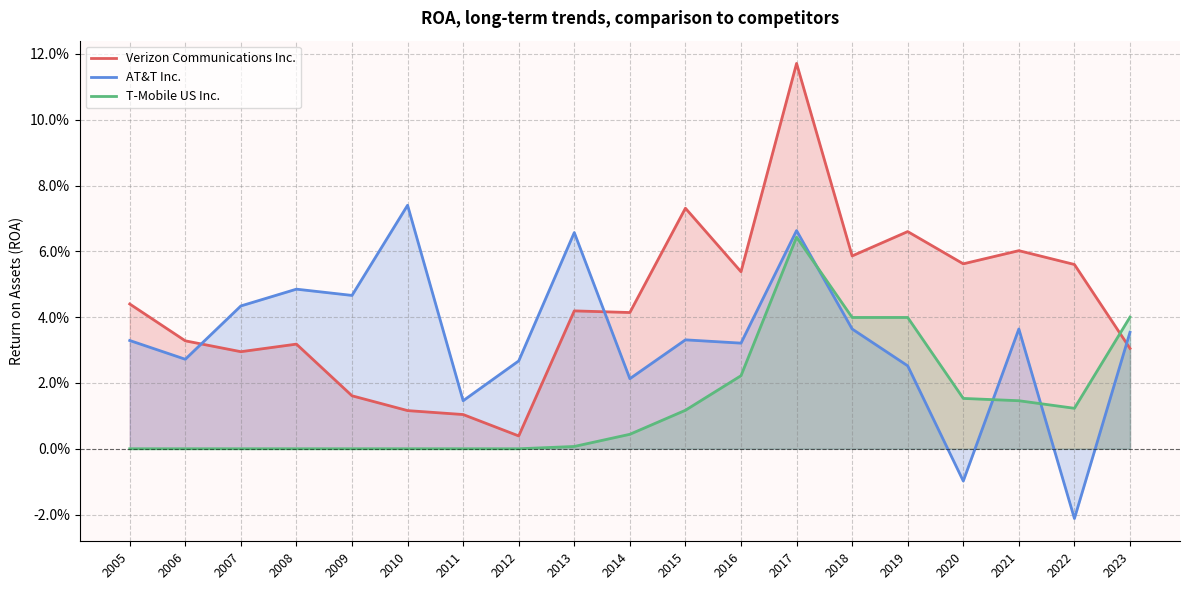

What is the difference between the maximum and minimum values in the Verizon Communications Inc. series?

0.1